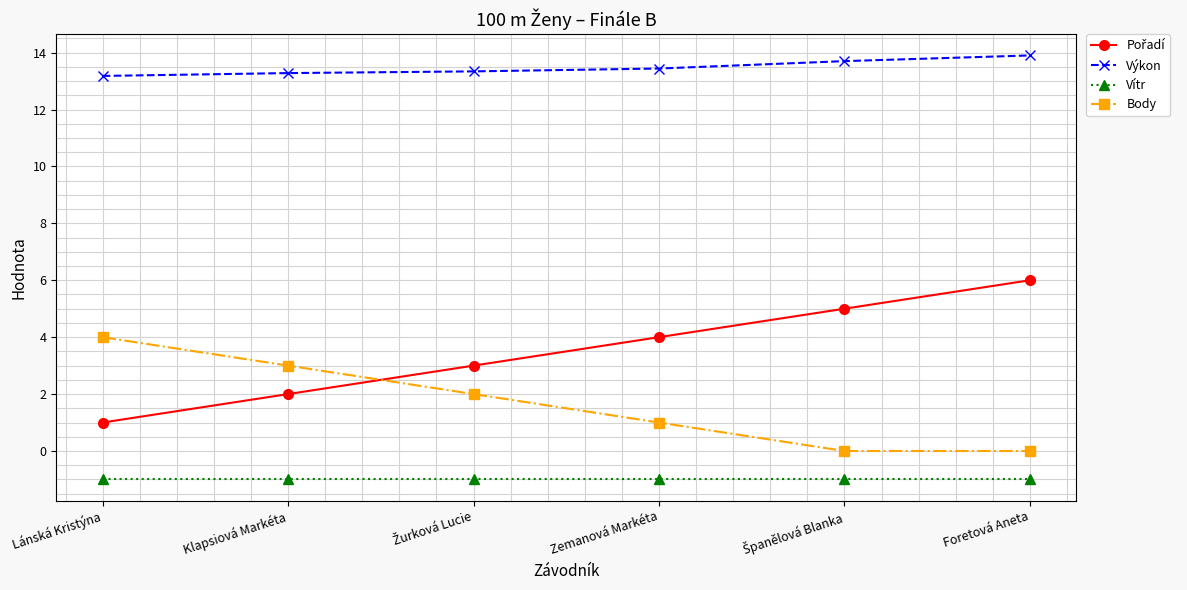

What value does the Vítr series have at Lánská Kristýna?

-1.0